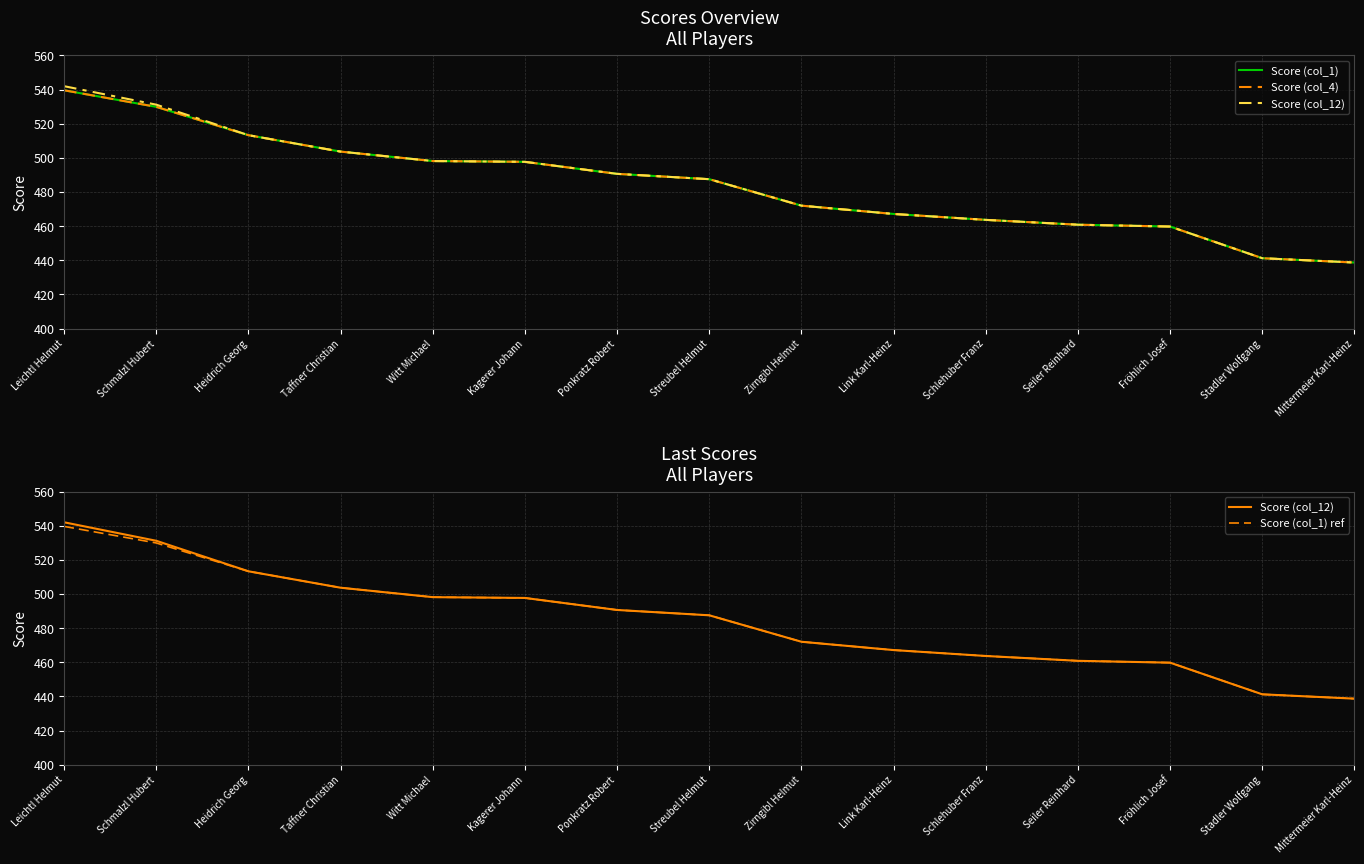

Reading left to right, transcribe all the data shown in this chart.

Score (col_1): Leichtl Helmut=539.6	Schmalzl Hubert=529.9	Heidrich Georg=513.3	Taffner Christian=503.7	Witt Michael=498.1	Kagerer Johann=497.7	Ponkratz Robert=490.6	Streubel Helmut=487.5	Zirngibl Helmut=472.0	Link Karl-Heinz=467.1	Schlehuber Franz=463.7	Seiler Reinhard=460.8	Fröhlich Josef=459.8	Stadler Wolfgang=441.2	Mittermeier Karl-Heinz=438.7
Score (col_4): Leichtl Helmut=539.6	Schmalzl Hubert=529.9	Heidrich Georg=513.3	Taffner Christian=503.7	Witt Michael=498.1	Kagerer Johann=497.7	Ponkratz Robert=490.6	Streubel Helmut=487.5	Zirngibl Helmut=472.0	Link Karl-Heinz=467.1	Schlehuber Franz=463.7	Seiler Reinhard=460.8	Fröhlich Josef=459.8	Stadler Wolfgang=441.2	Mittermeier Karl-Heinz=438.7
Score (col_12): Leichtl Helmut=542.0	Schmalzl Hubert=531.2	Heidrich Georg=513.3	Taffner Christian=503.7	Witt Michael=498.1	Kagerer Johann=497.7	Ponkratz Robert=490.6	Streubel Helmut=487.5	Zirngibl Helmut=472.0	Link Karl-Heinz=467.1	Schlehuber Franz=463.7	Seiler Reinhard=460.8	Fröhlich Josef=459.8	Stadler Wolfgang=441.2	Mittermeier Karl-Heinz=438.7
Score (col_1) ref: Leichtl Helmut=539.6	Schmalzl Hubert=529.9	Heidrich Georg=513.3	Taffner Christian=503.7	Witt Michael=498.1	Kagerer Johann=497.7	Ponkratz Robert=490.6	Streubel Helmut=487.5	Zirngibl Helmut=472.0	Link Karl-Heinz=467.1	Schlehuber Franz=463.7	Seiler Reinhard=460.8	Fröhlich Josef=459.8	Stadler Wolfgang=441.2	Mittermeier Karl-Heinz=438.7